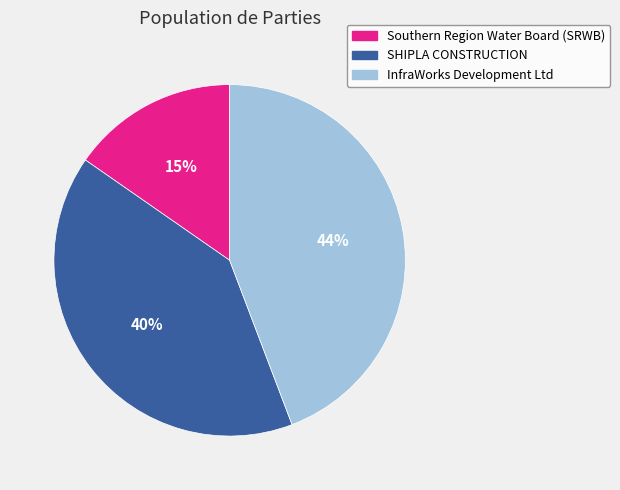

Is the sum of Southern Region Water Board (SRWB) and SHIPLA CONSTRUCTION greater than half?

Yes